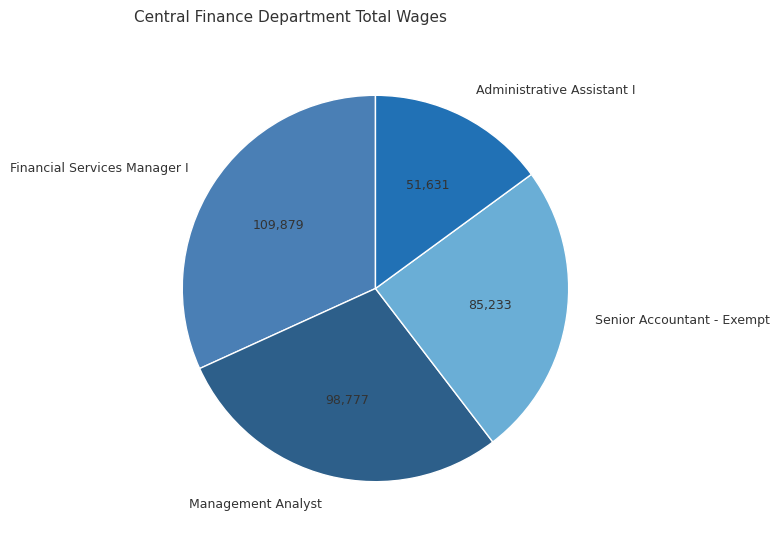

Which category has the biggest portion of the pie?

Financial Services Manager I